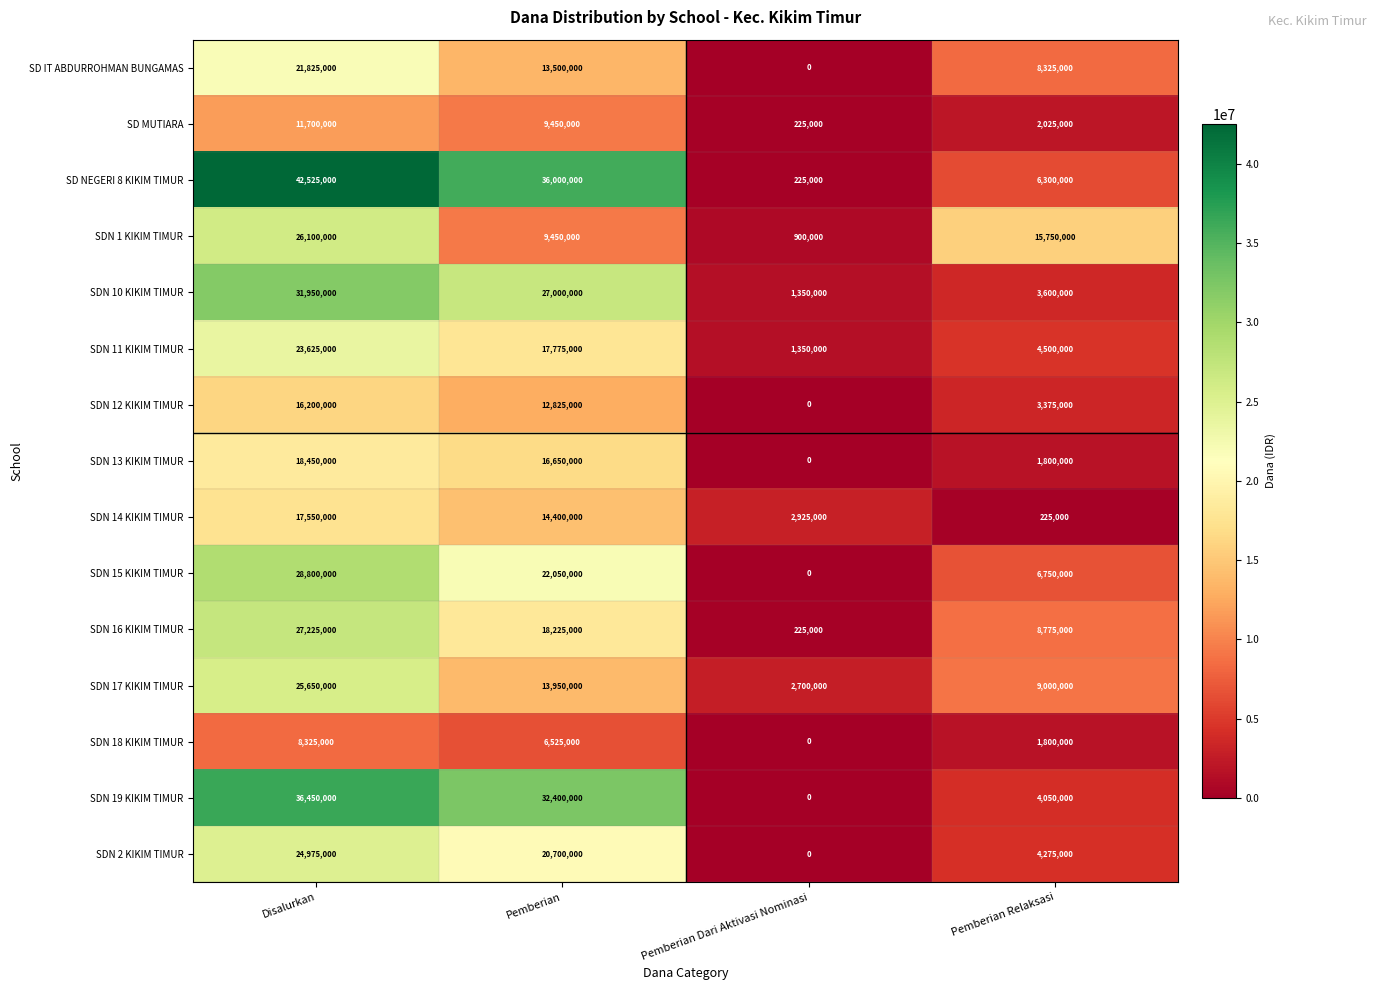

How many SDN 11 KIKIM TIMUR values are between 4500000 and 23625000?

3